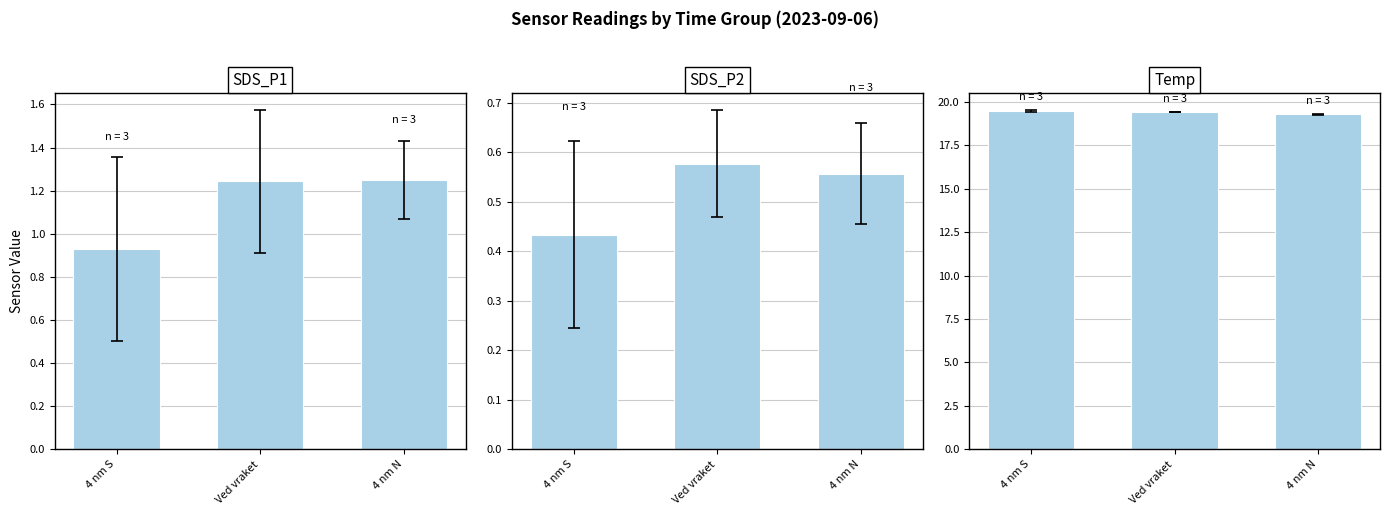

The value of SDS_P1 at Ved vraket is 0.8. True or false?

False